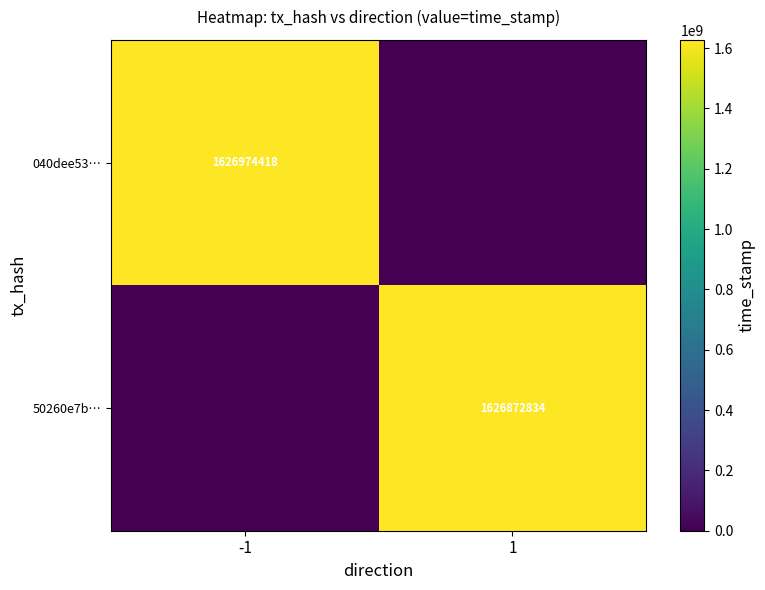

The value of 50260e7b… at 1 is 1626872834. True or false?

True